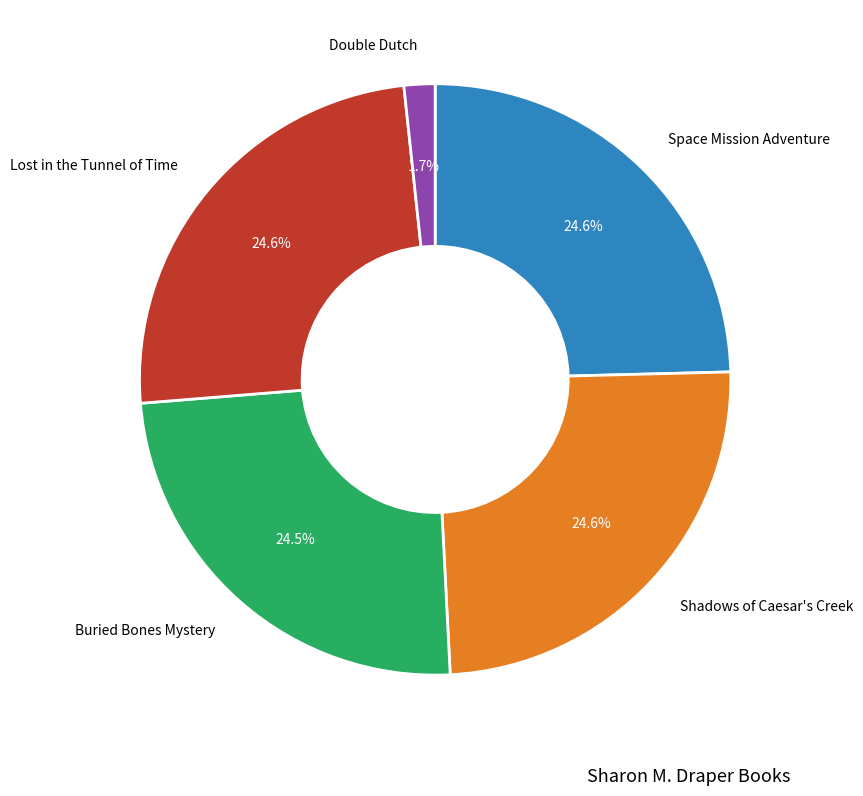

Which category has the smallest portion of the pie?

Double Dutch